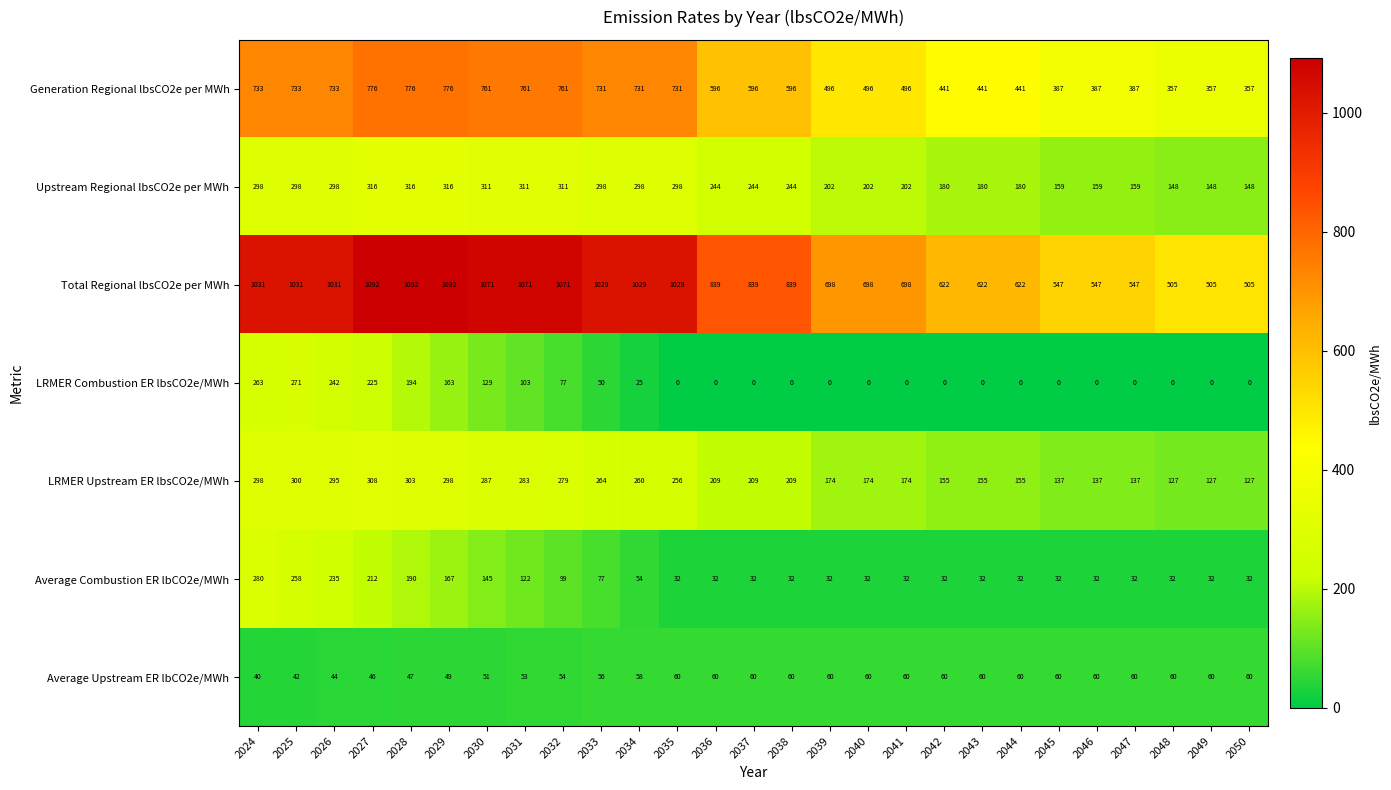

Rank the series at 2032 from highest to lowest value.

Total Regional lbsCO2e per MWh, Generation Regional lbsCO2e per MWh, Upstream Regional lbsCO2e per MWh, LRMER Upstream ER lbsCO2e/MWh, Average Combustion ER lbCO2e/MWh, LRMER Combustion ER lbsCO2e/MWh, Average Upstream ER lbCO2e/MWh